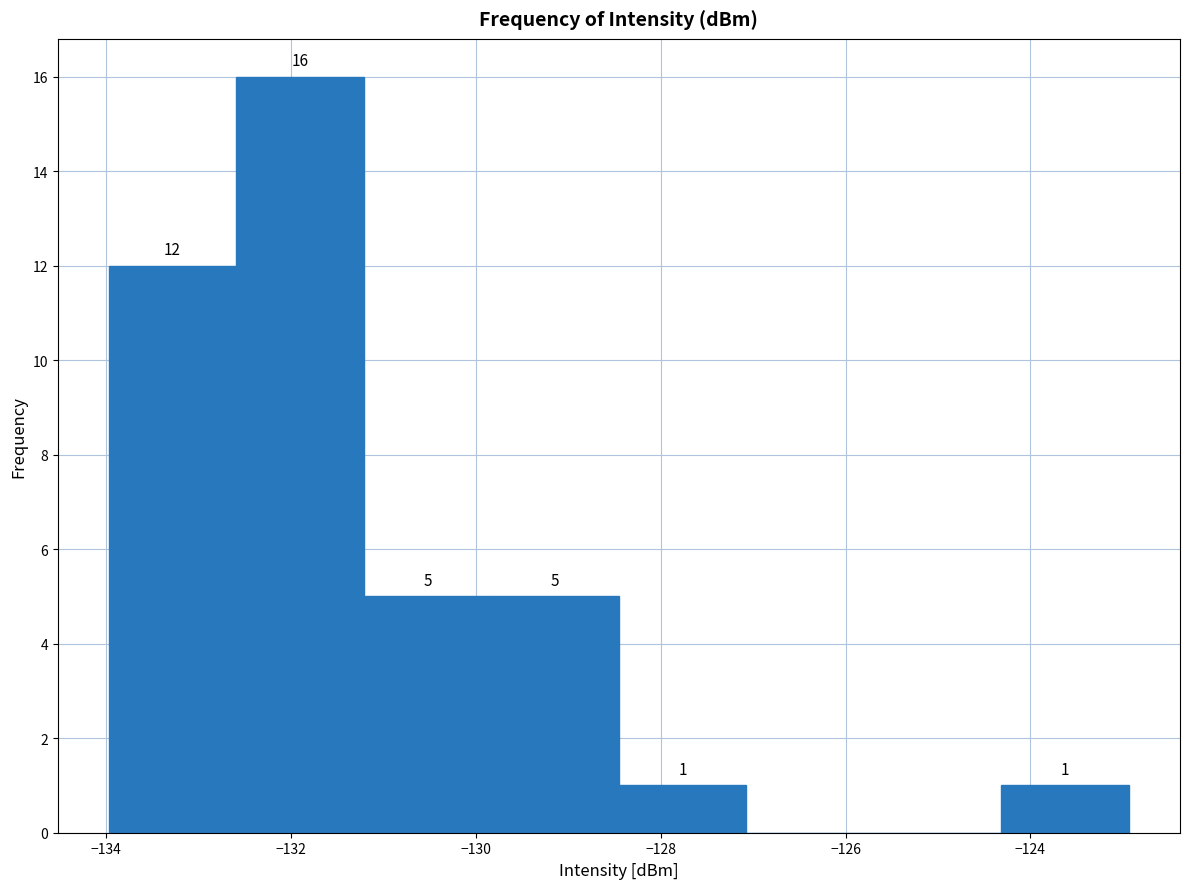

Which range on the x-axis has the tallest bar?

-132.6 to -131.2